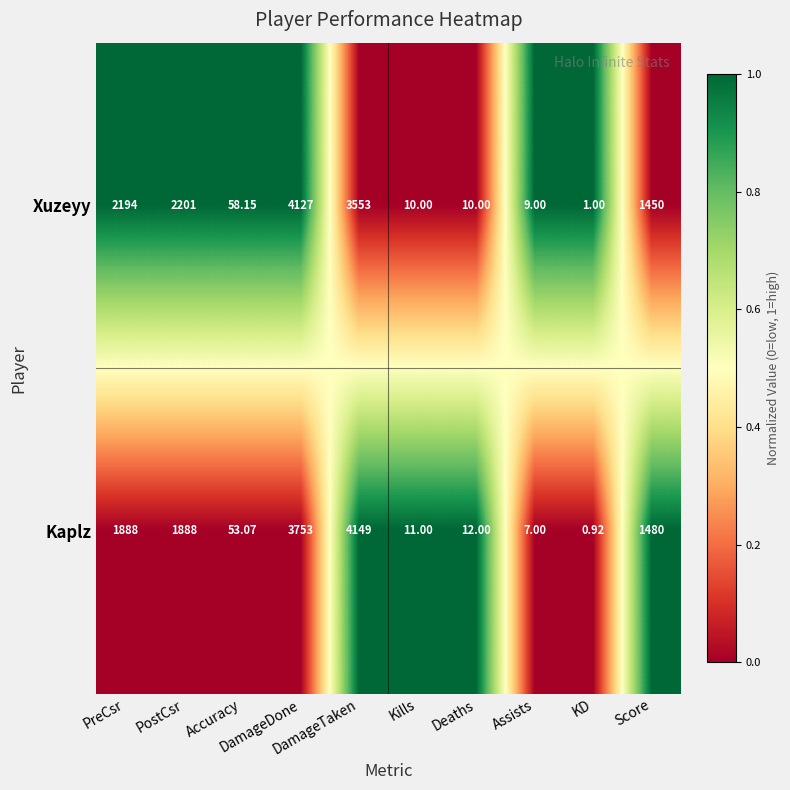

Which series has the largest total across all categories?

Xuzeyy